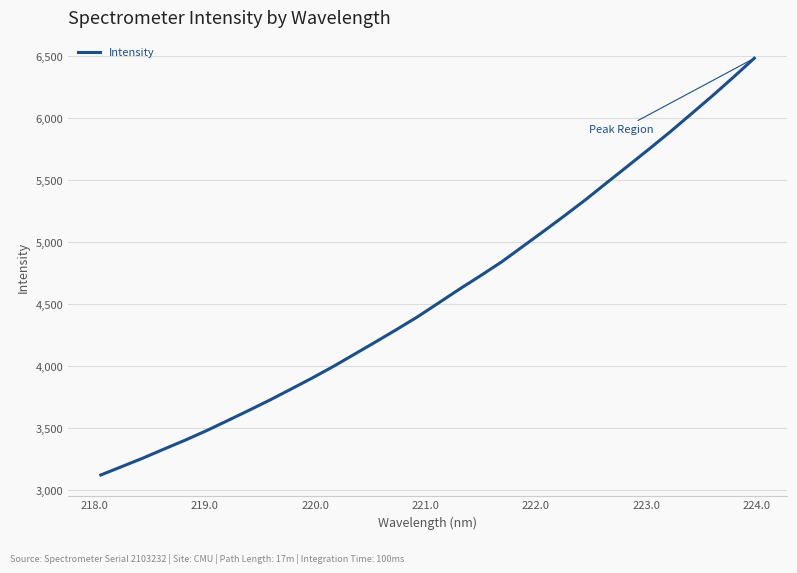

Reading left to right, transcribe all the data shown in this chart.

3121.6	3189.8	3258.0	3331.2	3402.7	3478.6	3559.5	3641.6	3725.3	3813.3	3902.2	3995.2	4093.7	4192.7	4293.1	4396.3	4508.1	4620.6	4729.0	4840.4	4964.4	5088.5	5214.7	5344.2	5480.3	5615.1	5750.8	5889.2	6033.7	6178.9	6329.7	6483.7